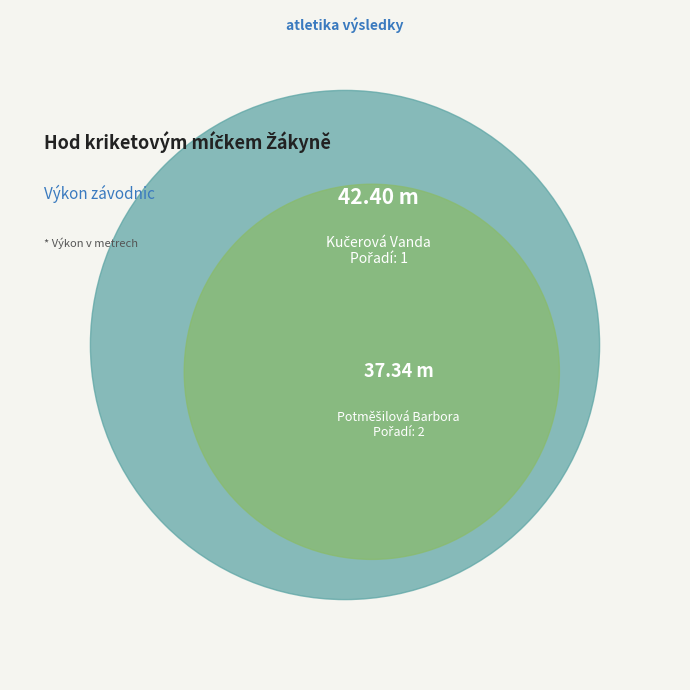

Which category has the smallest portion of the pie?

Potměšilová Barbora